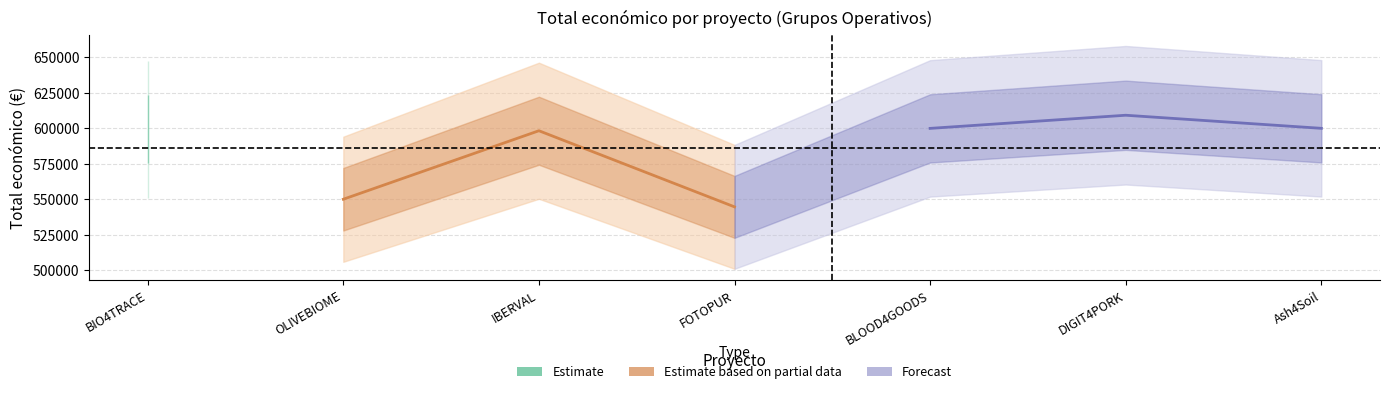

What is the average value of the Estimate based on partial data series?

564387